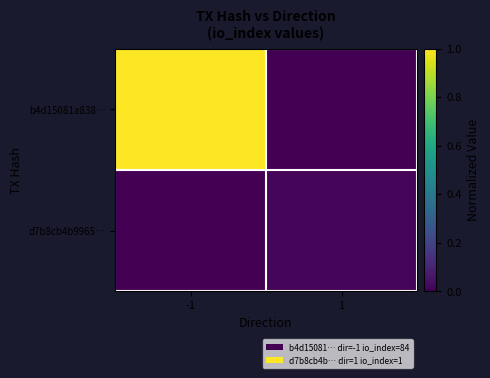

List the series in order of their overall mean, highest first.

b4d15081a838…, d7b8cb4b9965…